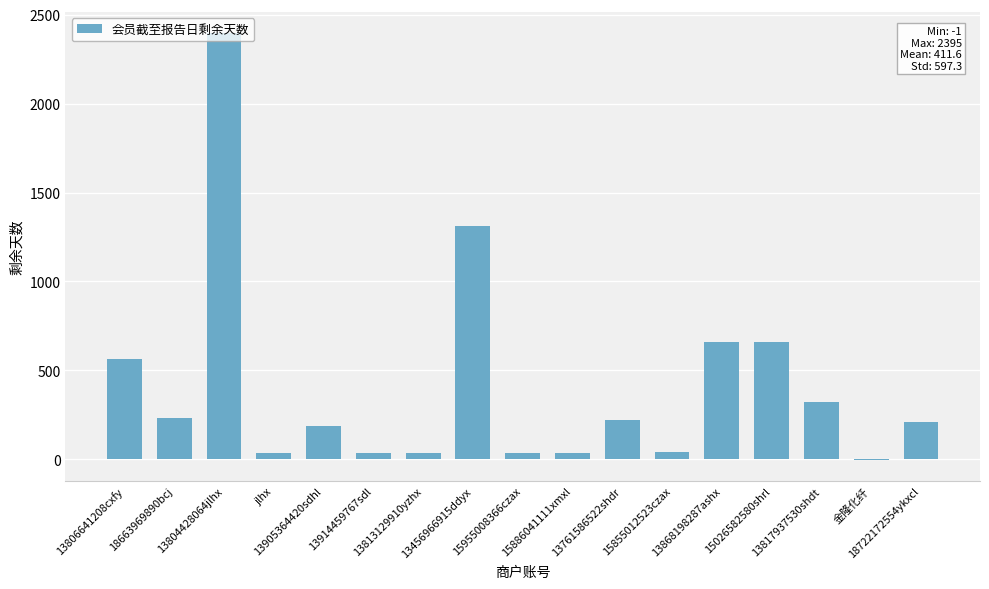

What is the difference between the values at 13817937530shdt and 金隆化纤?

323